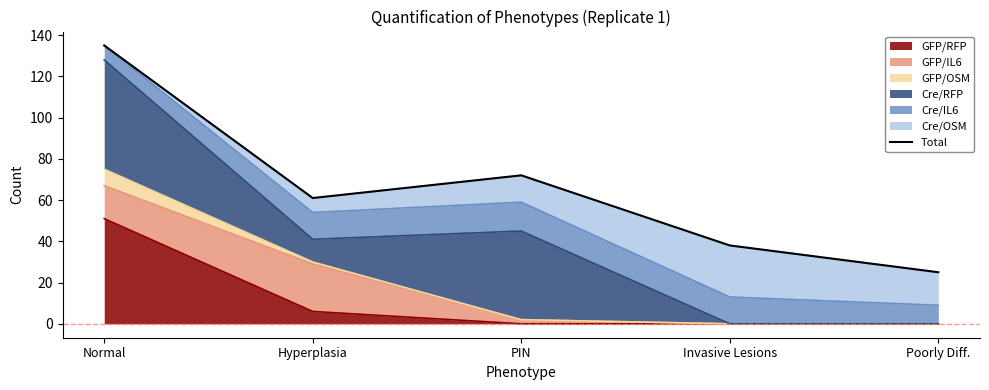

Does the chart display data point markers on the line(s)?

No